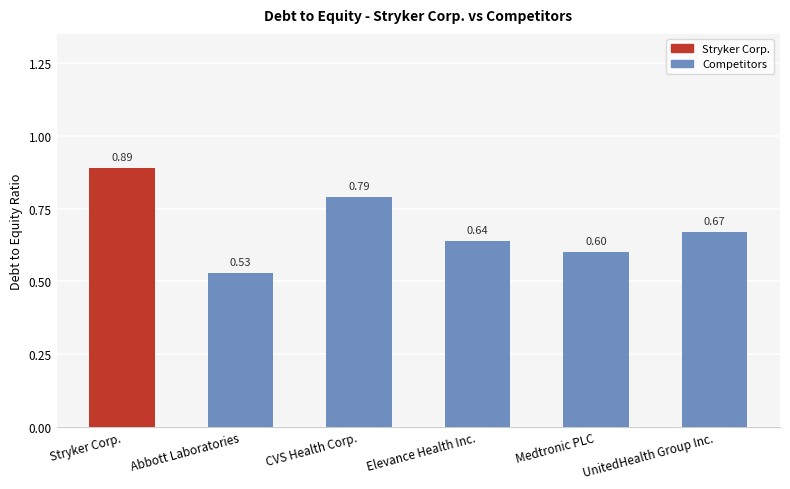

Which label corresponds to the largest value in the chart?

Stryker Corp.